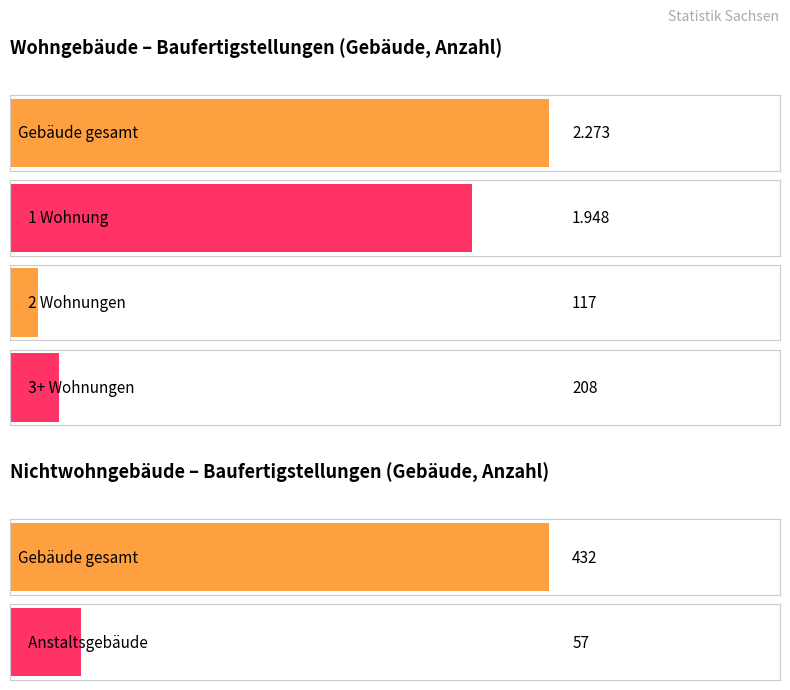

Is it true that Wohngebäude - Gebäude equals 117 at 2 Wohnungen?

True